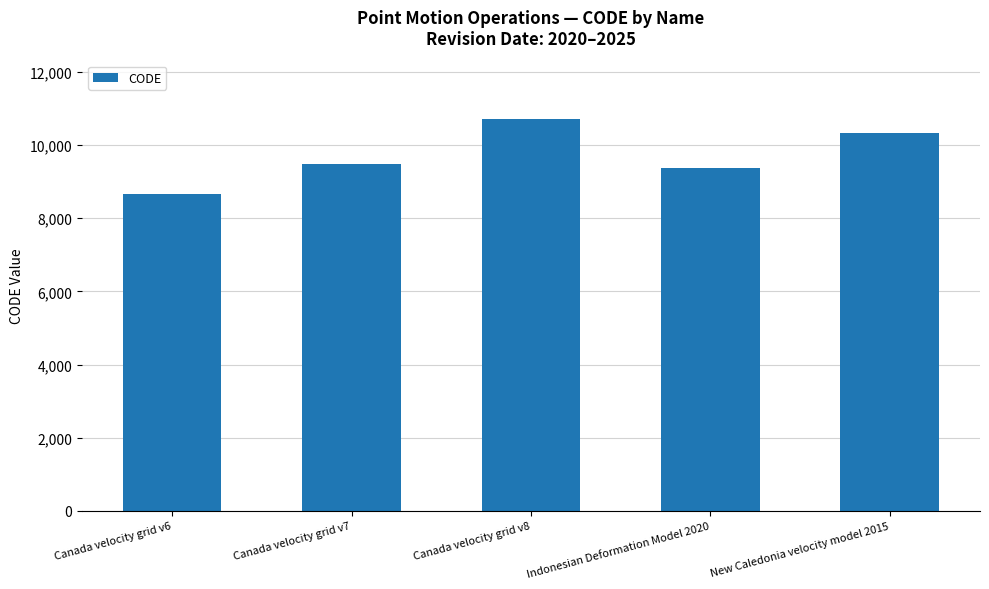

Does the chart contain any negative values?

No